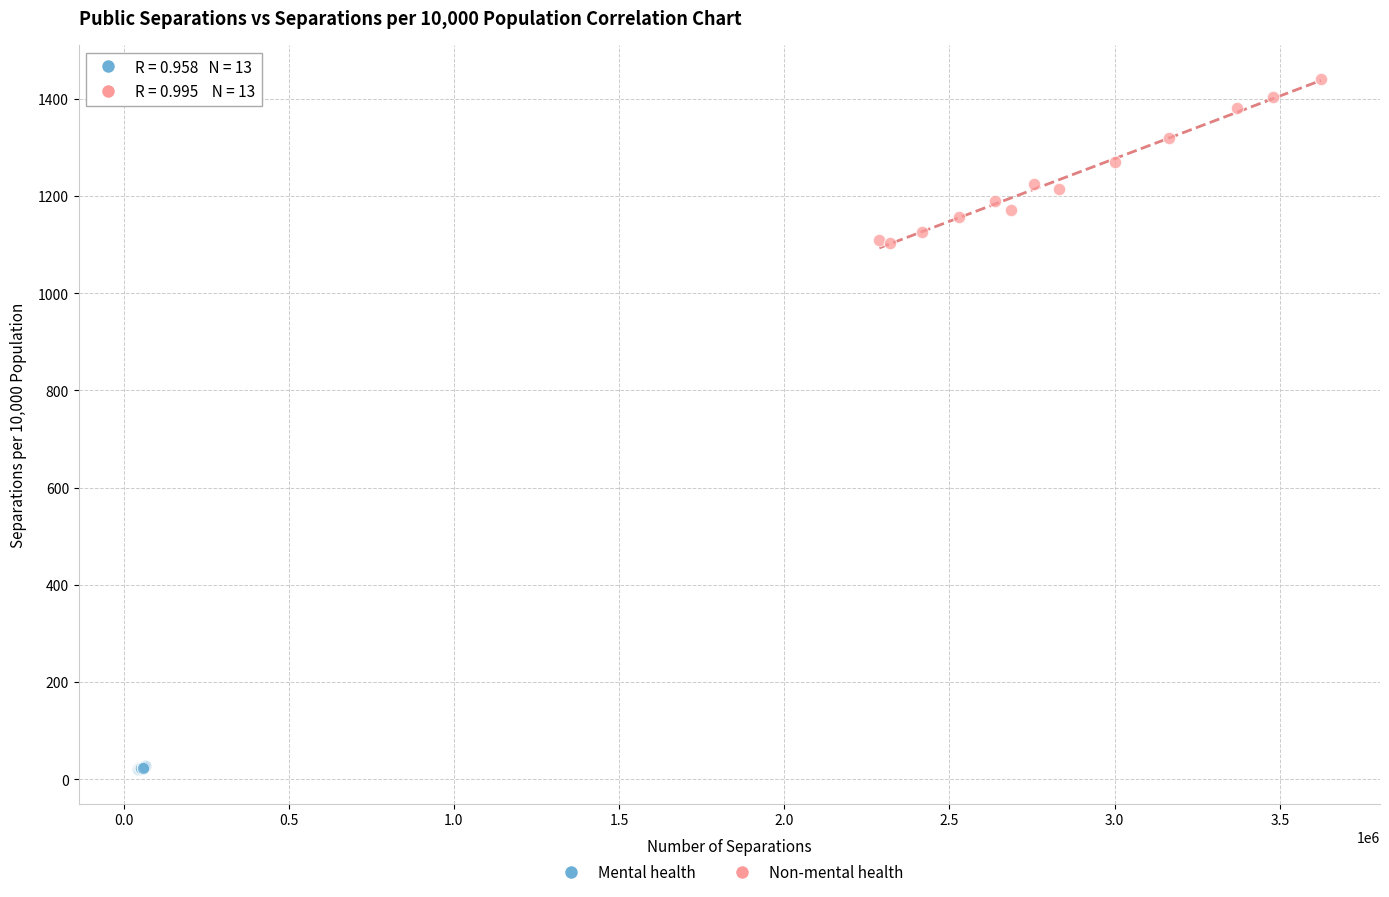

Which series contains the lowest Y value?

Mental health